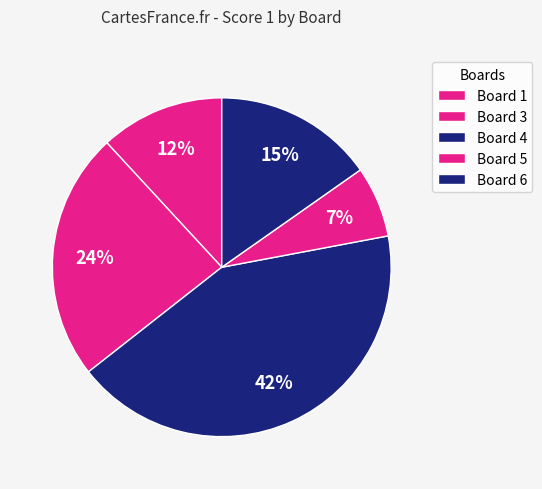

Count the number of slices in the pie.

5